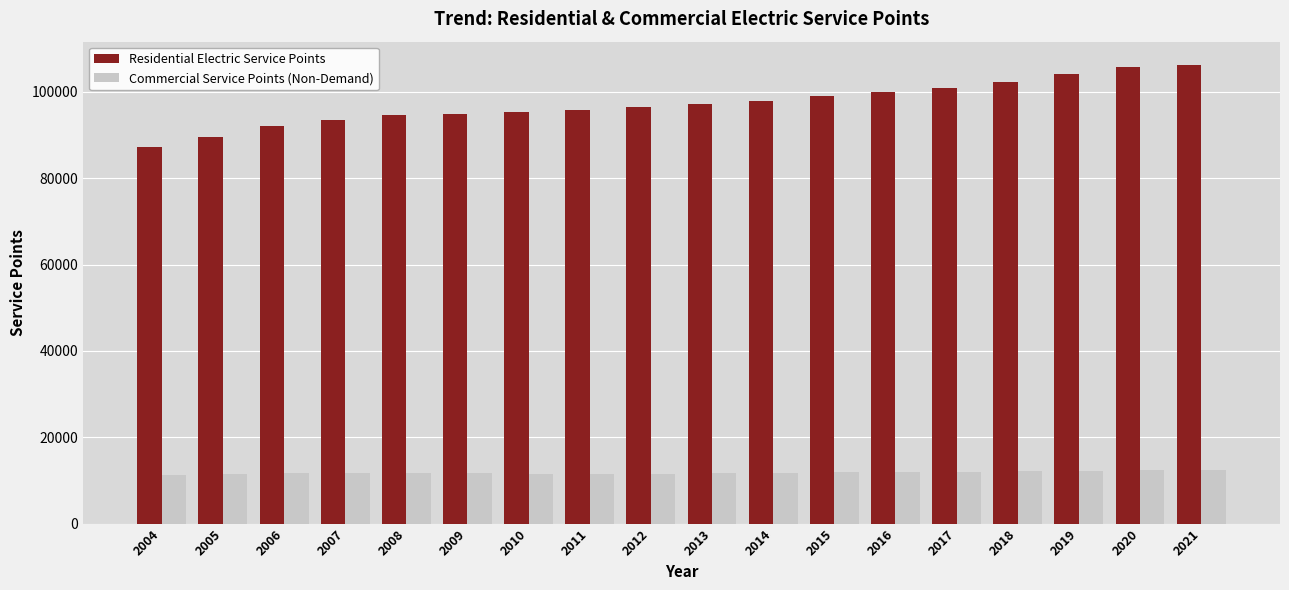

Which series has the largest total across all categories?

Residential Electric Service Points